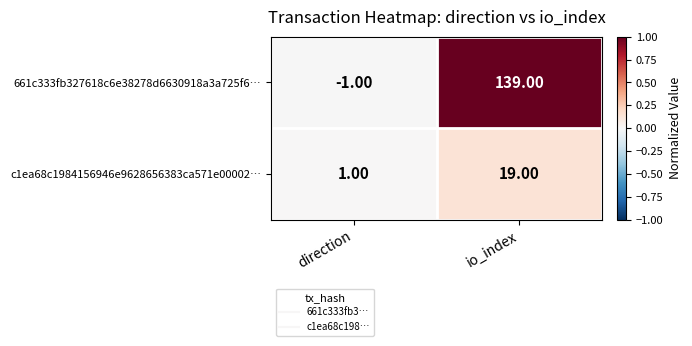

At io_index, list the series in order from smallest to largest.

c1ea68c1984156946e9628656383ca571e00002…, 661c333fb327618c6e38278d6630918a3a725f6…